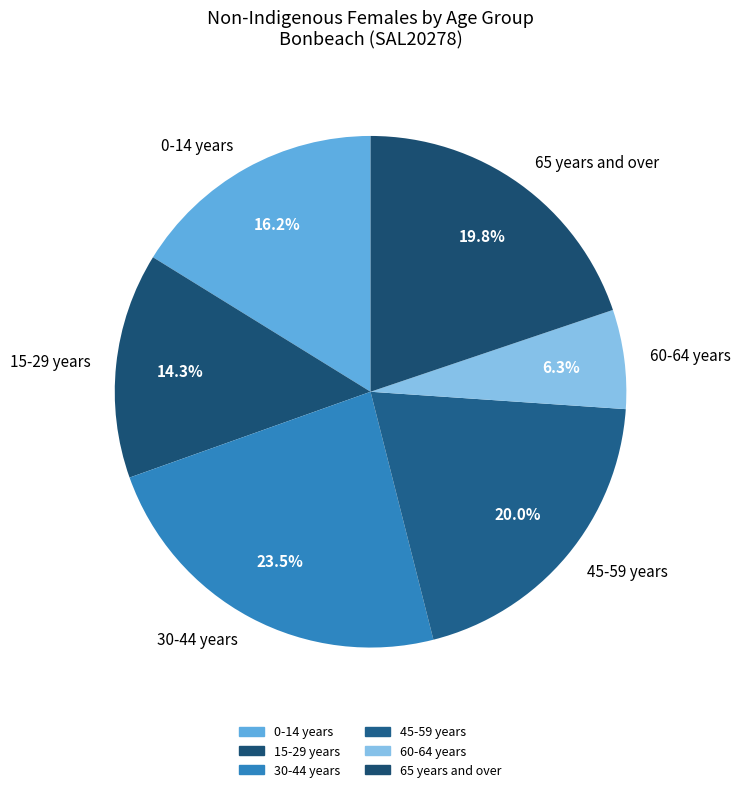

What is the smallest slice in the pie chart?

60-64 years